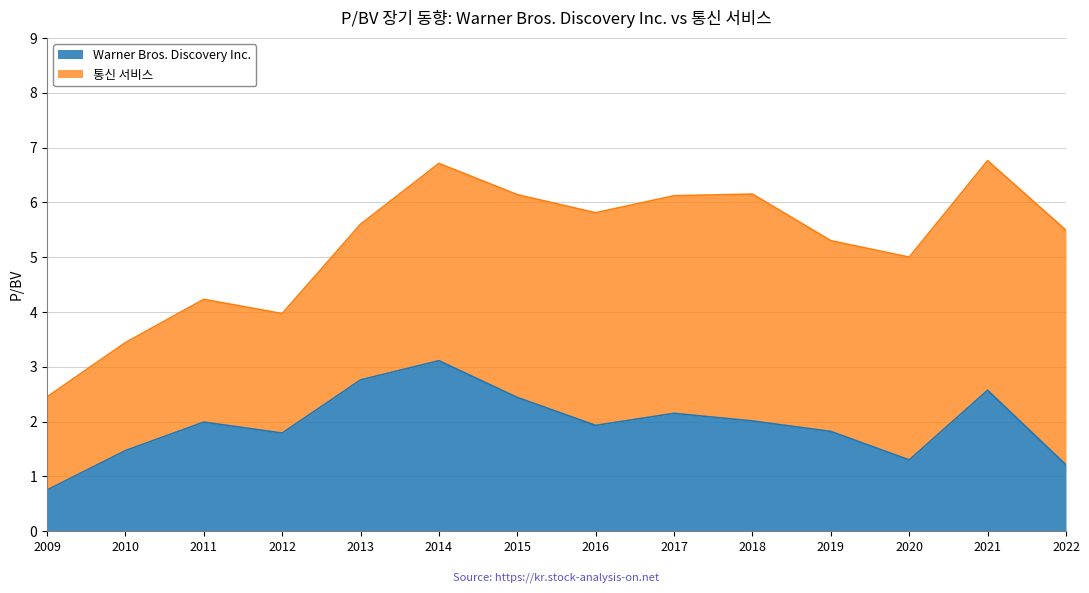

The value of Warner Bros. Discovery Inc. at 2011 is 3.4. True or false?

False